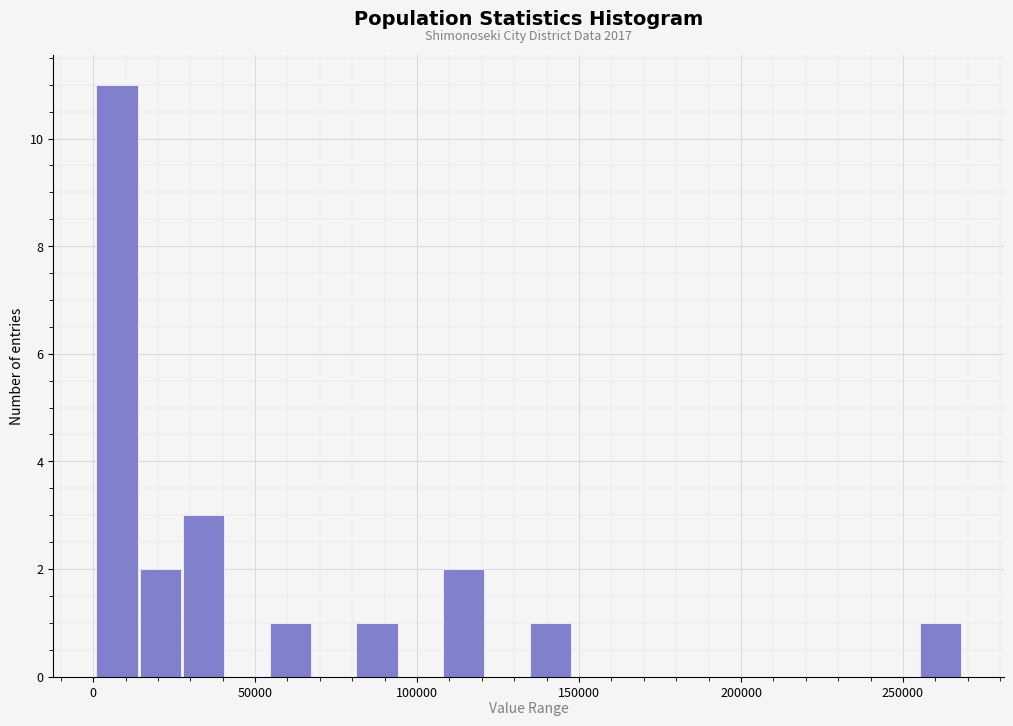

Around what value on the x-axis is the tallest bar? Give the approximate position of its centre, as read against the axis.

5000